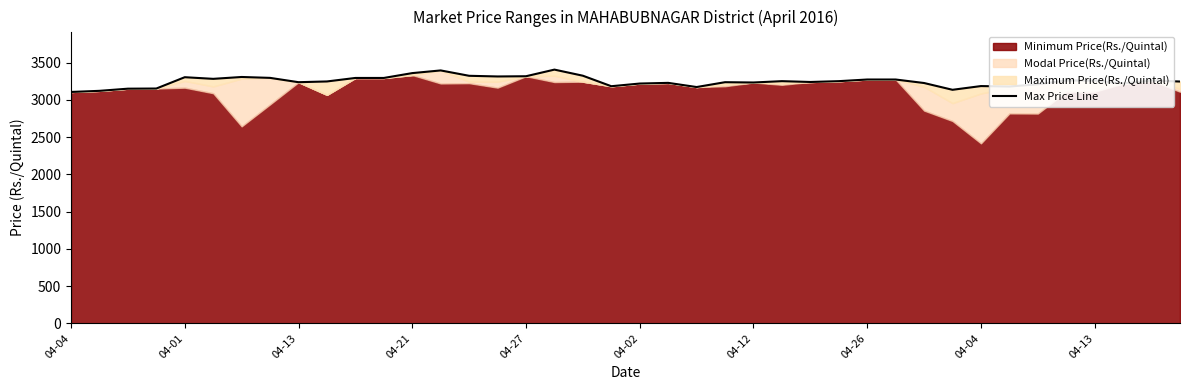

The chart shows a value of 5370 at 22. True or false?

False